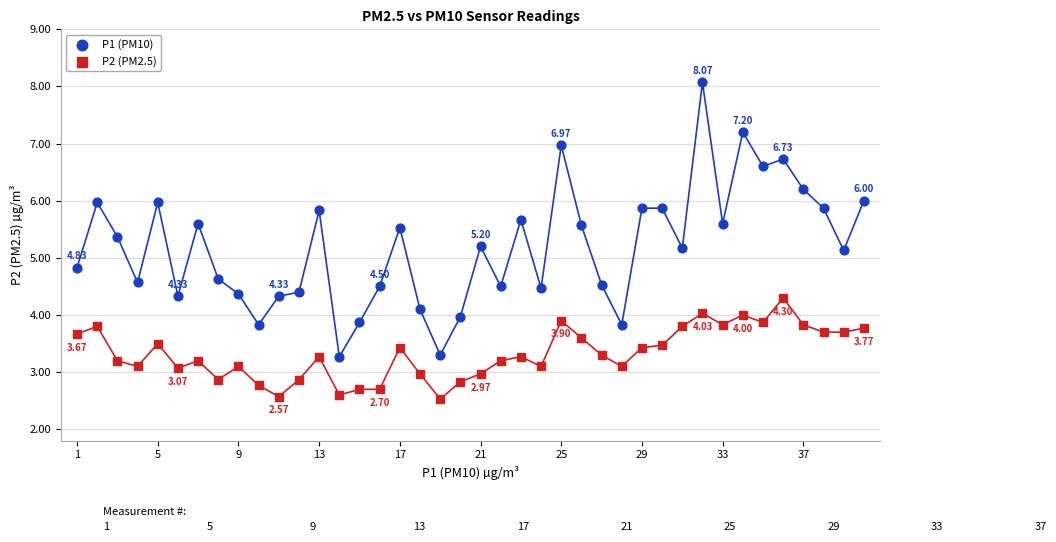

Which series has the largest Y range (max minus min)?

P1 (PM10)